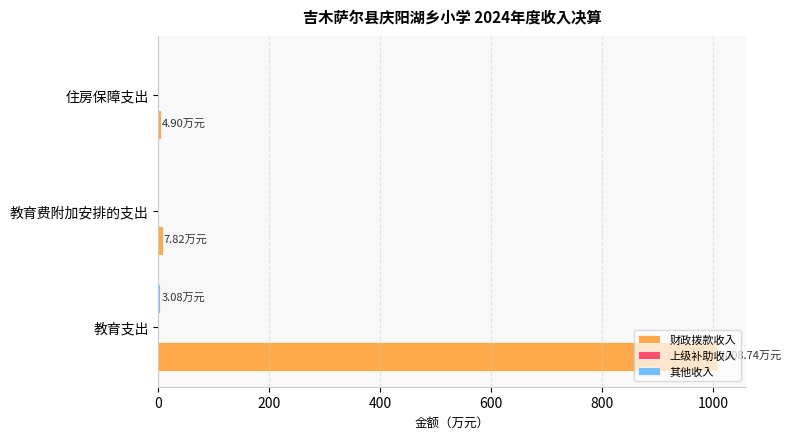

At which category is the sum across all series the highest?

教育支出